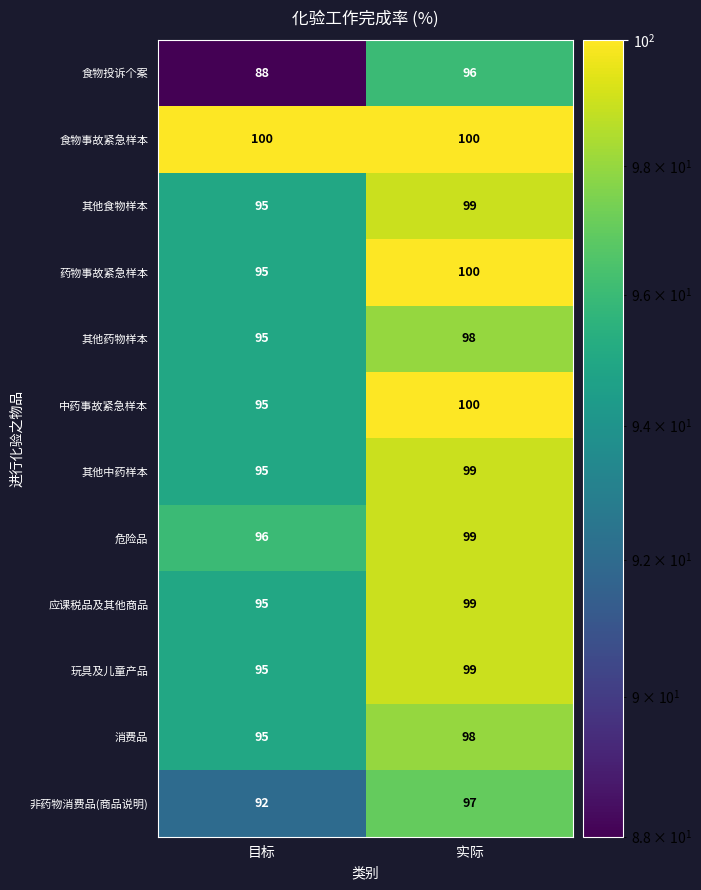

Rank the categories by 其他食物样本 value from lowest to highest.

目标, 实际